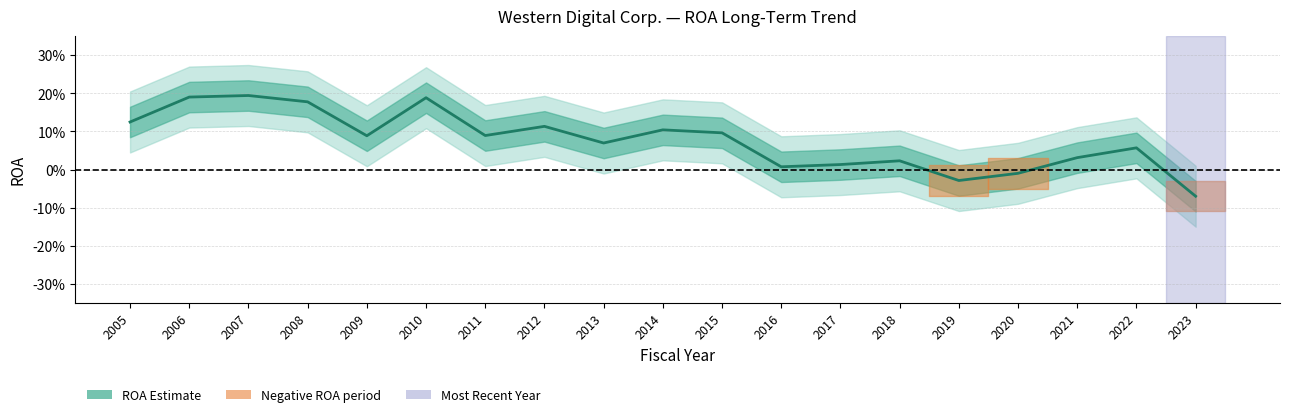

Where is the first local minimum?

2009